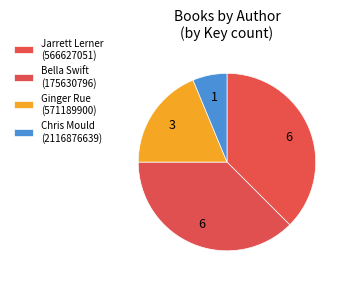

Count the number of slices in the pie.

4